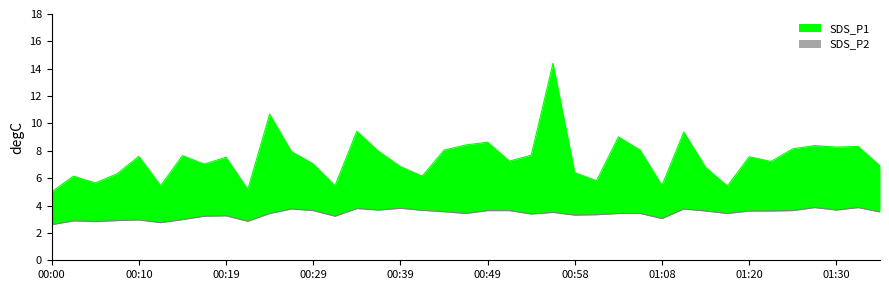

What is the difference between the highest and lowest values at 01:06?

4.6